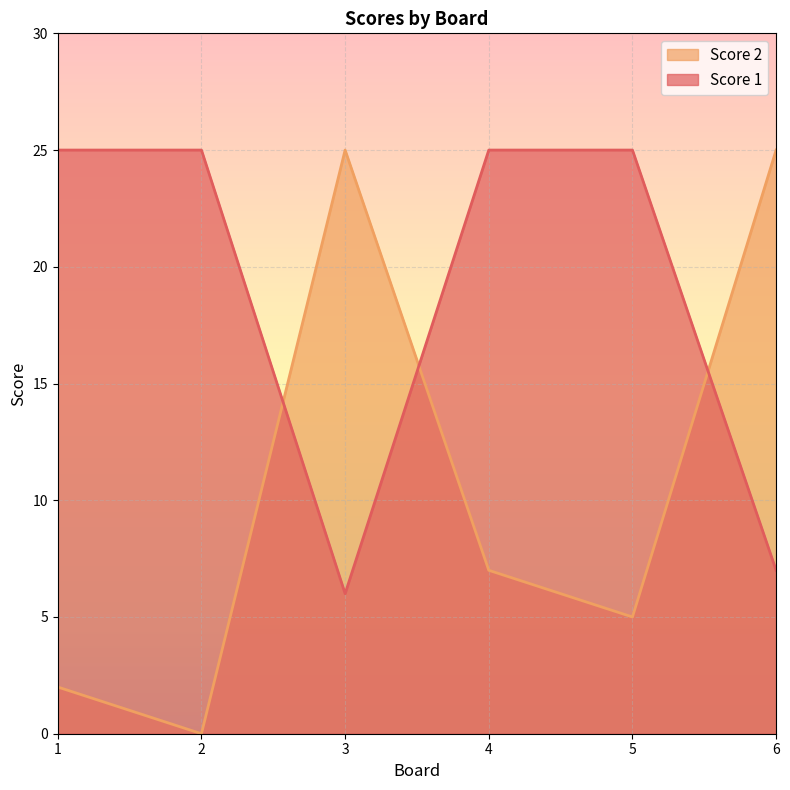

Reading right to left, transcribe all the data shown in this chart.

Score 1: 6=7	5=25	4=25	3=6	2=25	1=25
Score 2: 6=25	5=5	4=7	3=25	2=0	1=2